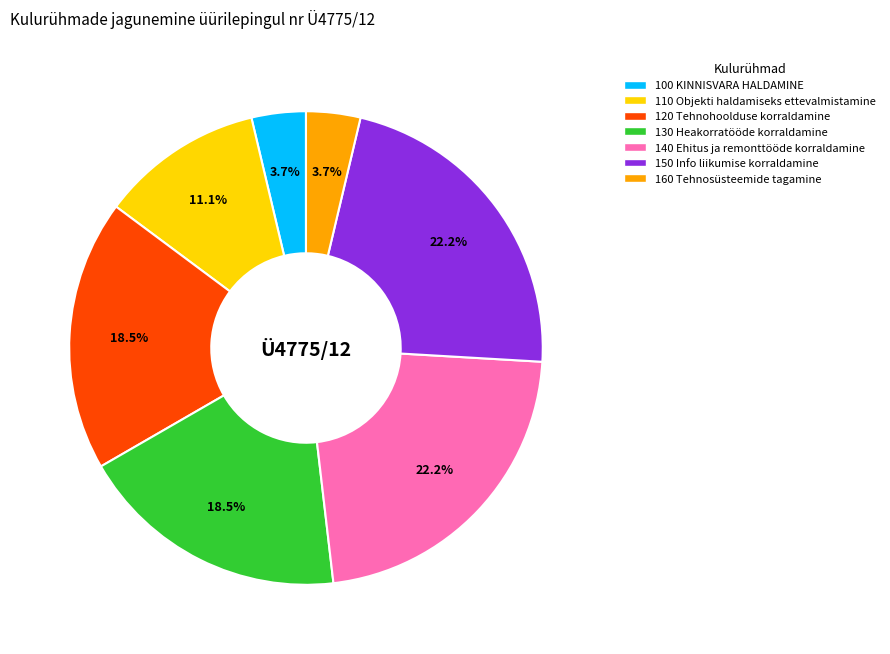

How many segments does this pie chart have?

7